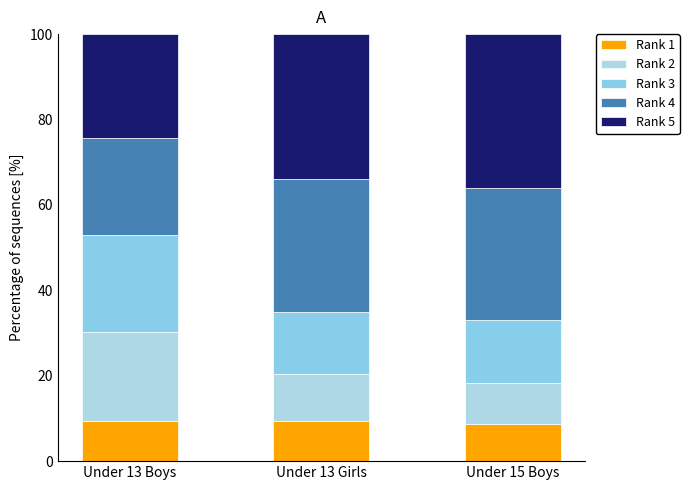

What is the difference between the maximum and minimum values in the Rank 1 series?

0.7